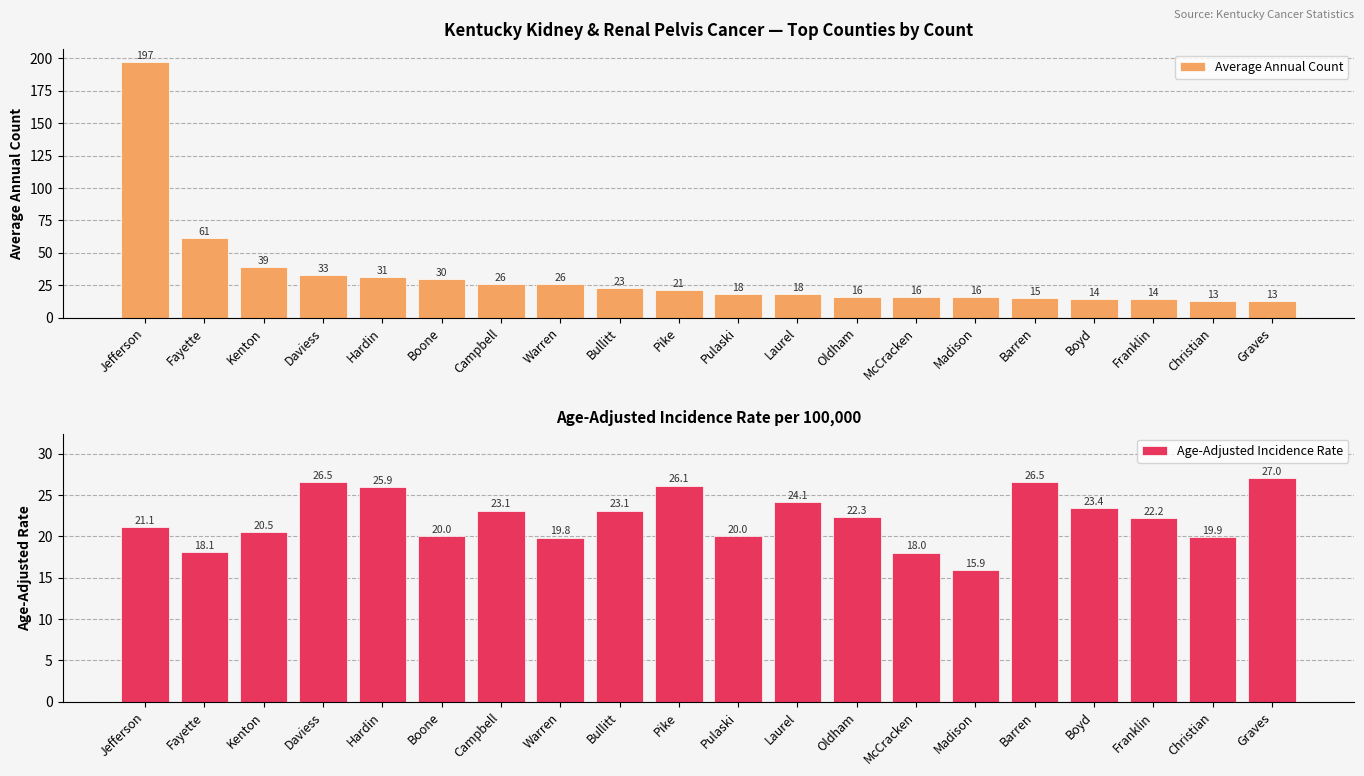

Rank the series at Bullitt from lowest to highest value.

Average Annual Count, Age-Adjusted Incidence Rate